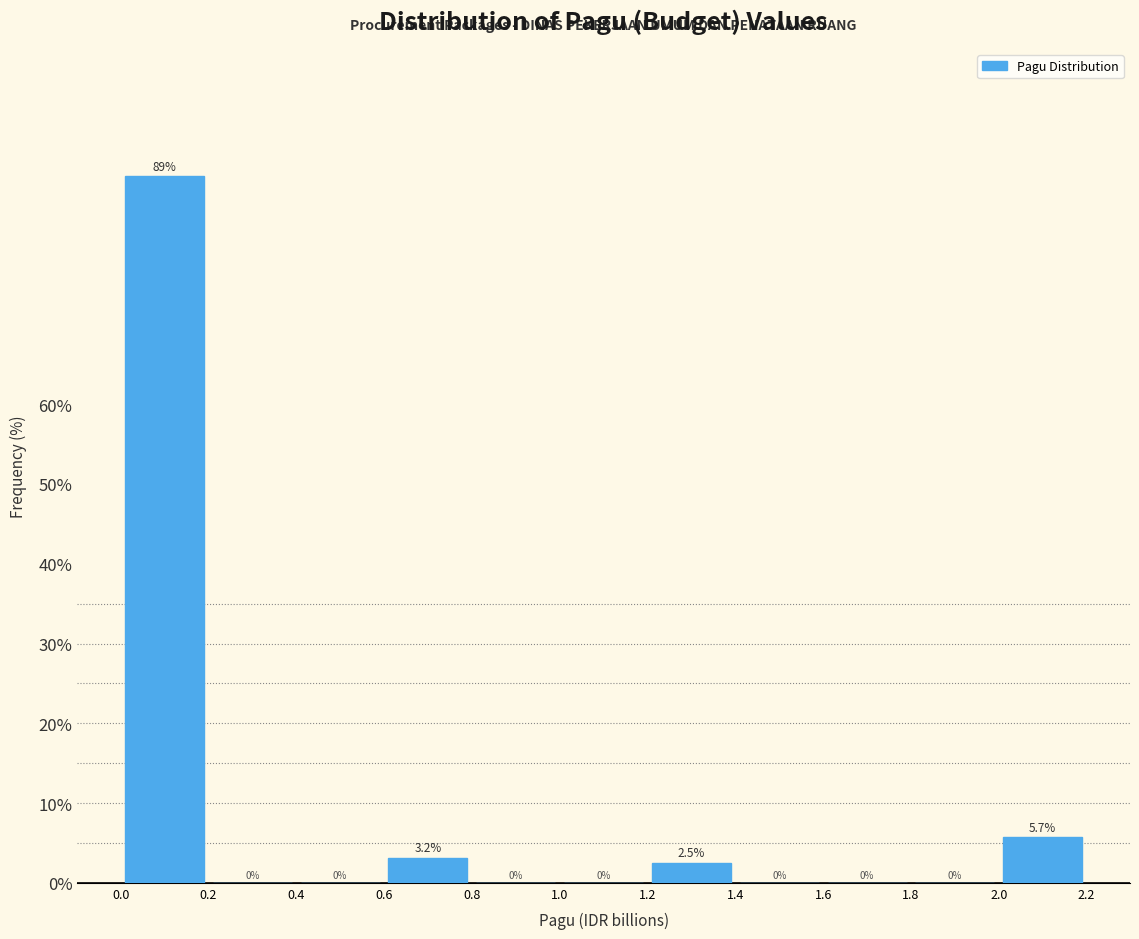

Which range on the x-axis has the tallest bar?

0.0 to 0.2